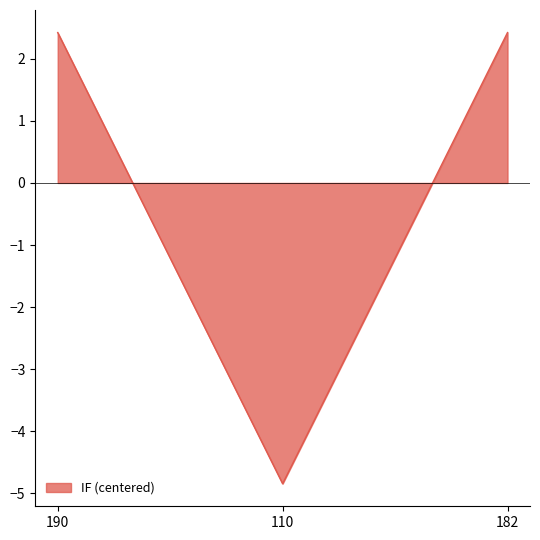

What position from the left is 110?

2